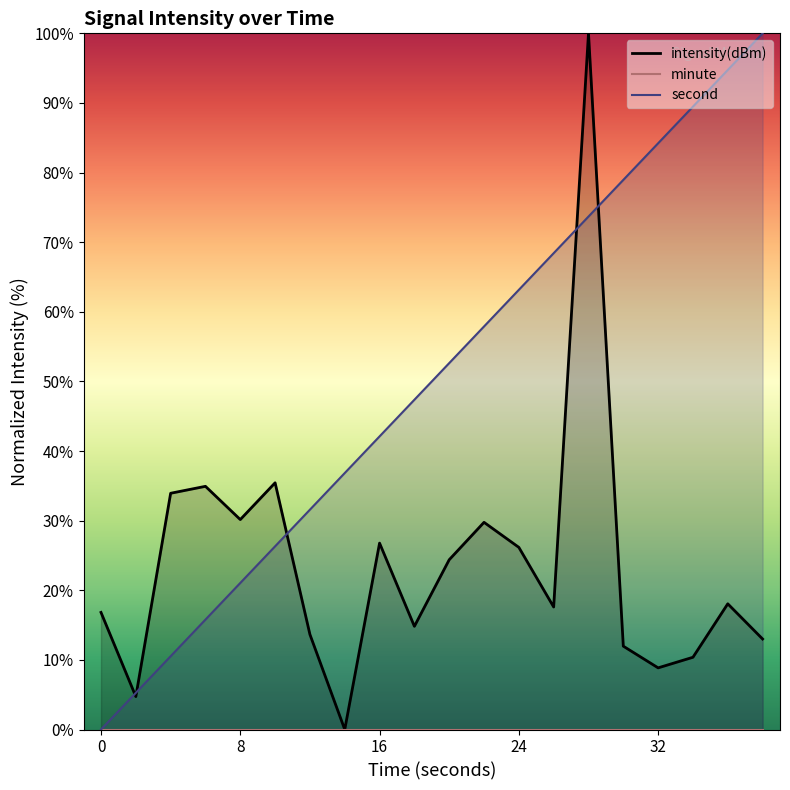

How many times do second and intensity(dBm) cross each other?

5